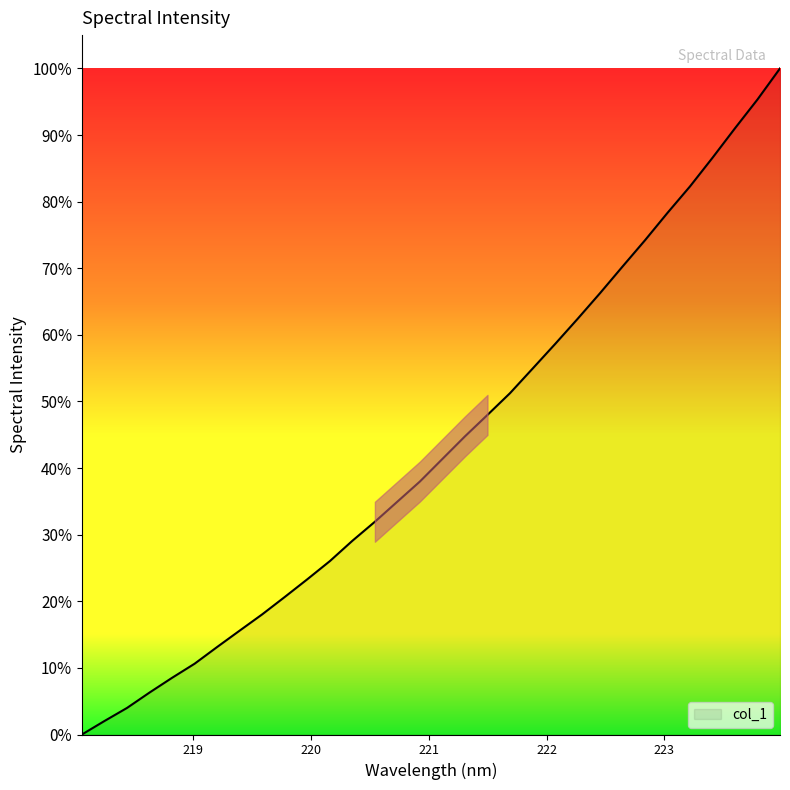

What is the label of the 15th point from the right?

221.3083